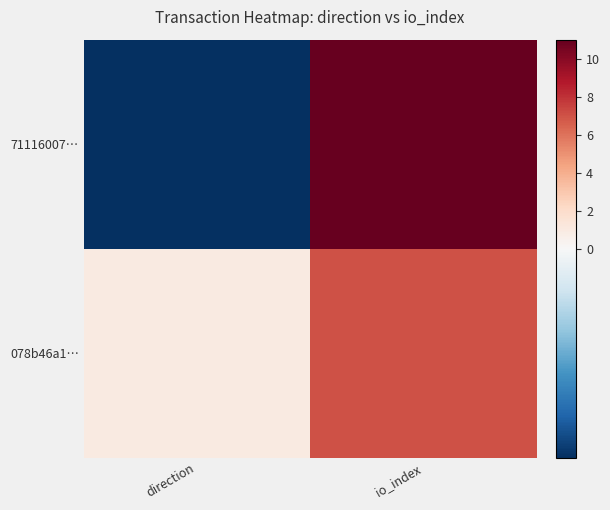

List the series in order of their peak value, highest first.

71116007…, 078b46a1…